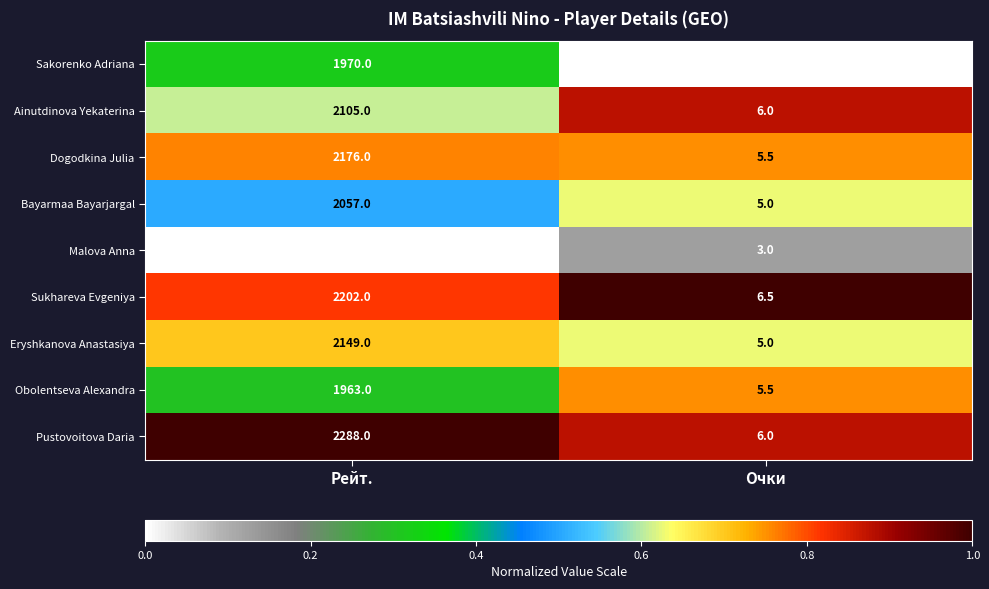

Rank the categories by Sakorenko Adriana value from highest to lowest.

Рейт., Очки